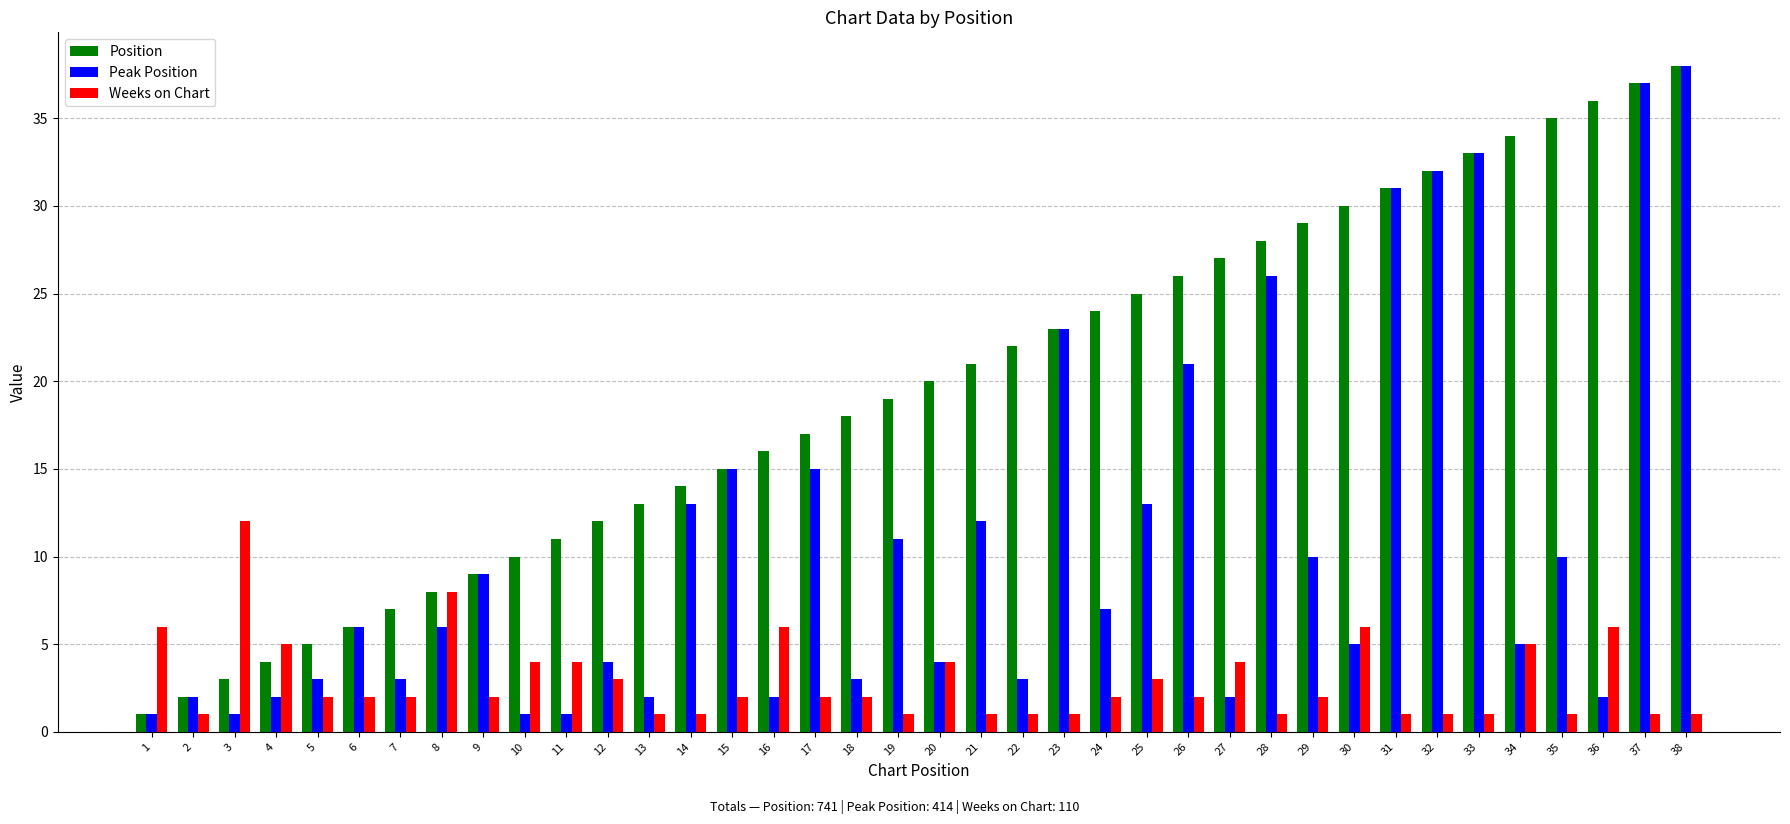

How many bars are there in total?

114